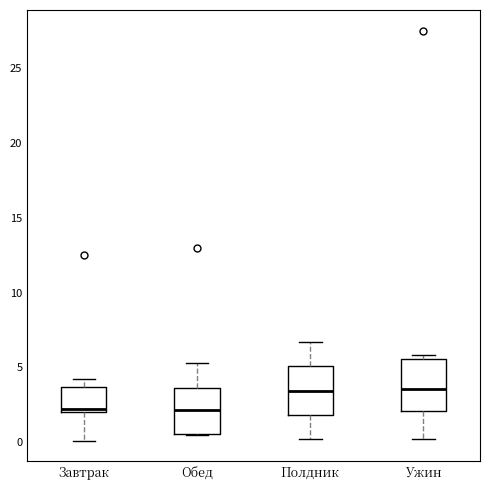

Reading left to right, read every box against the y-axis: the position of its median line, the range the box covers, and the ends of its whiskers. The values are not printed on the chart, so give them approximately, as read against the axis.

Завтрак: median 2.5, box 2.0 to 3.5, whiskers 0.0 to 4.0
Обед: median 2.0, box 0.5 to 3.5, whiskers 0.5 to 5.5
Полдник: median 3.5, box 2.0 to 5.0, whiskers 0.0 to 6.5
Ужин: median 3.5, box 2.0 to 5.5, whiskers 0.0 to 6.0